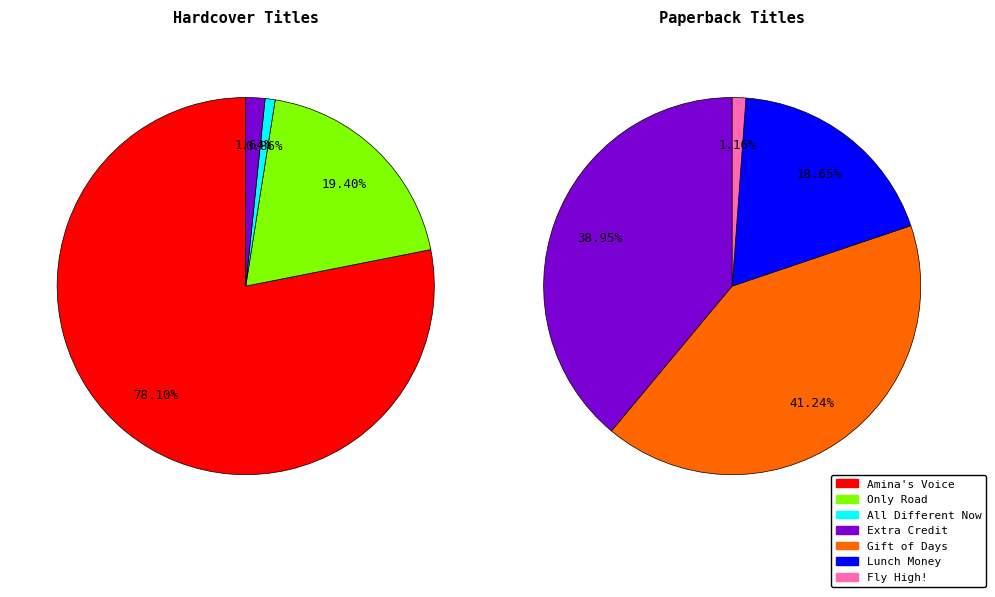

How many segments does this pie chart have?

7